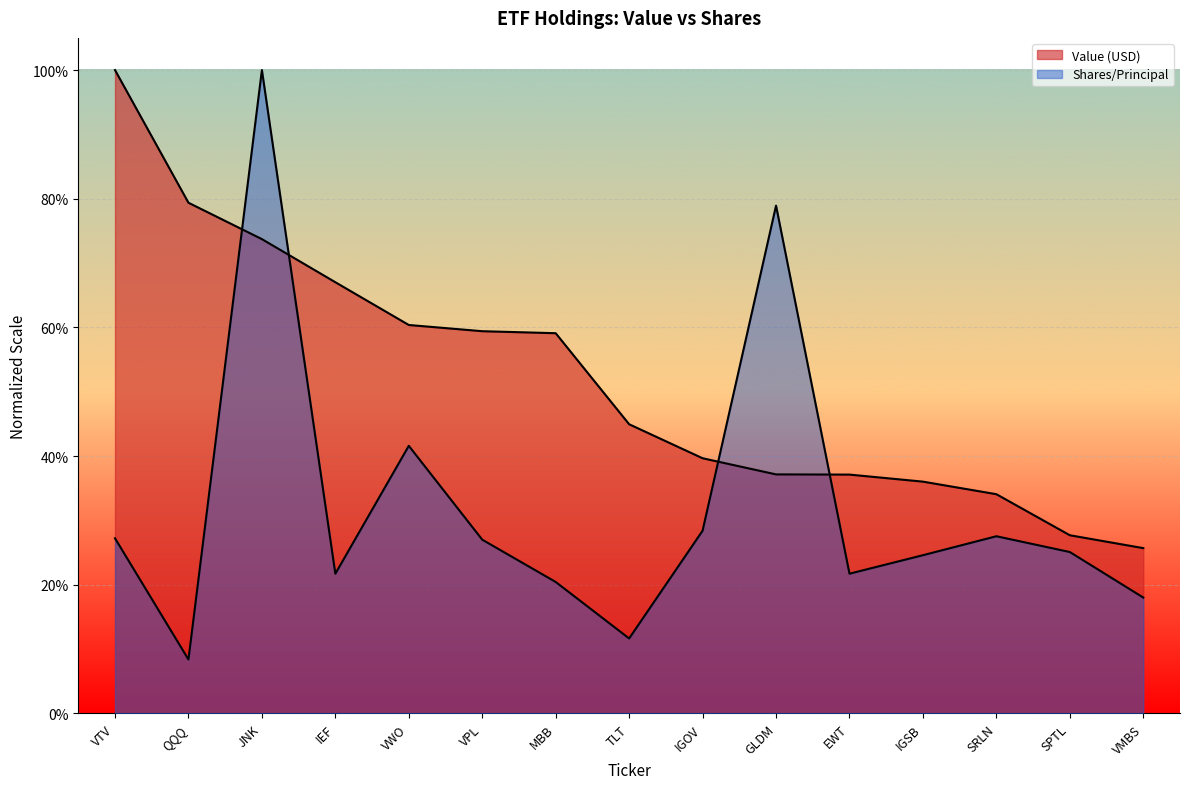

At which category does the chart reach its minimum across all series?

QQQ